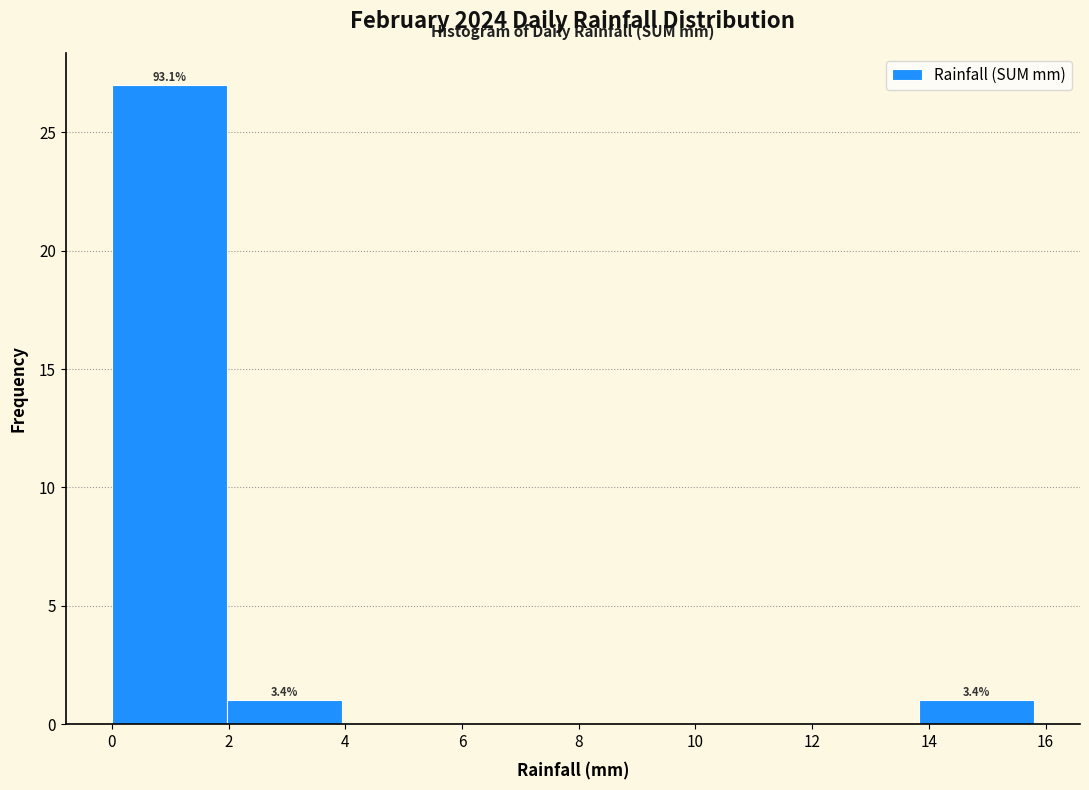

Which range on the x-axis has the tallest bar?

0.0 to 2.0